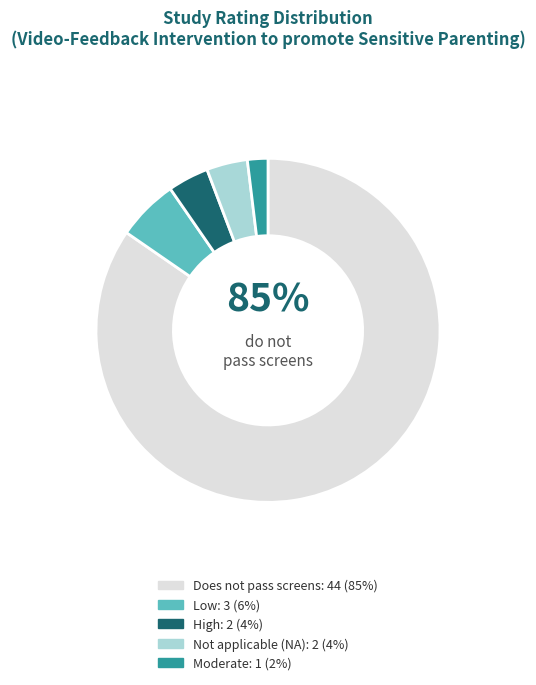

To the nearest percent, what is the average slice percentage?

20%